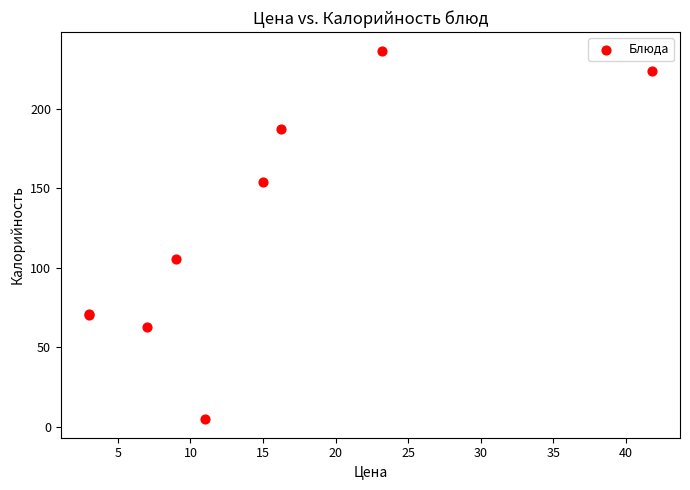

What Y value in the scatter plot is closest to 120?

105.4